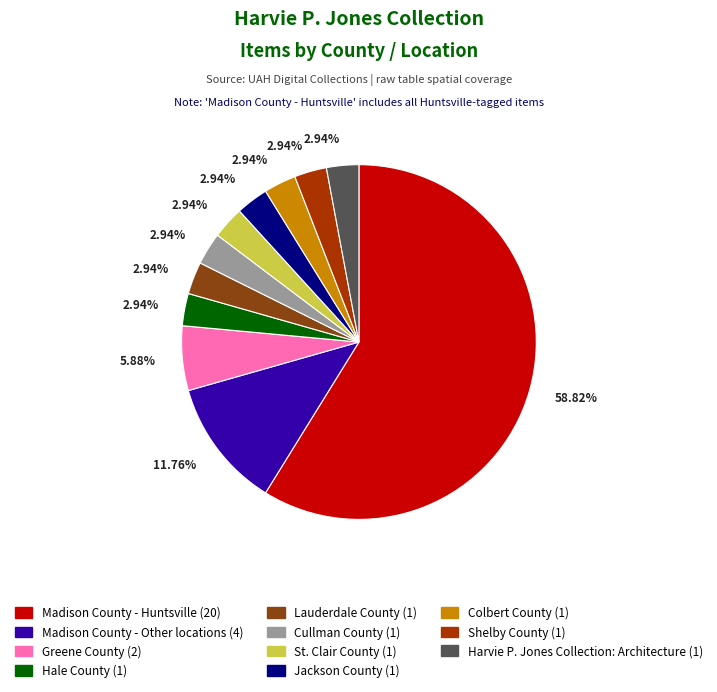

What percentage do Cullman County and Greene County together represent?

8.8%